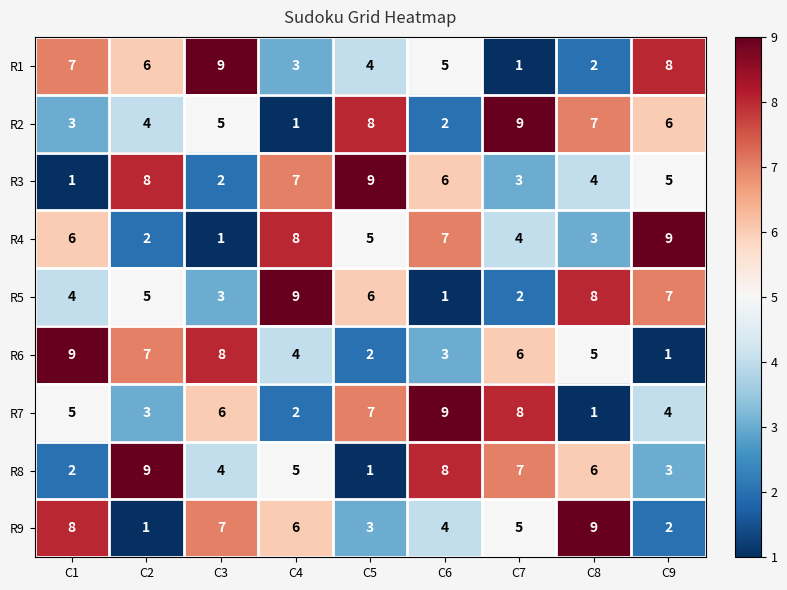

Count the number of data series in this chart.

9